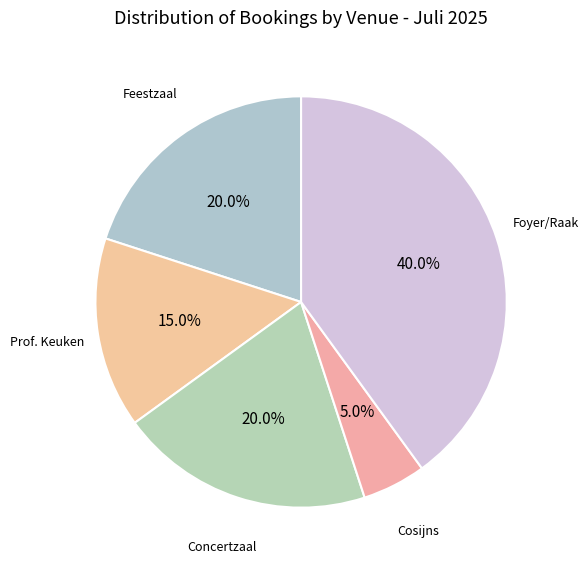

What is the largest slice in the pie chart?

Foyer/Raak